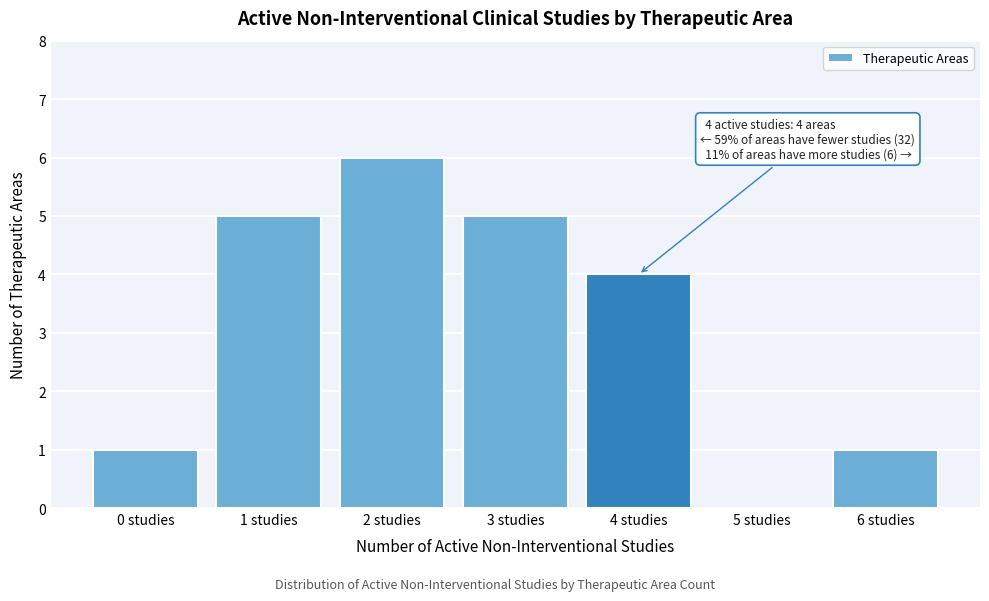

Reading left to right, list all the values displayed in this chart.

0 studies=1	1 studies=5	2 studies=6	3 studies=5	4 studies=4	5 studies=0	6 studies=1